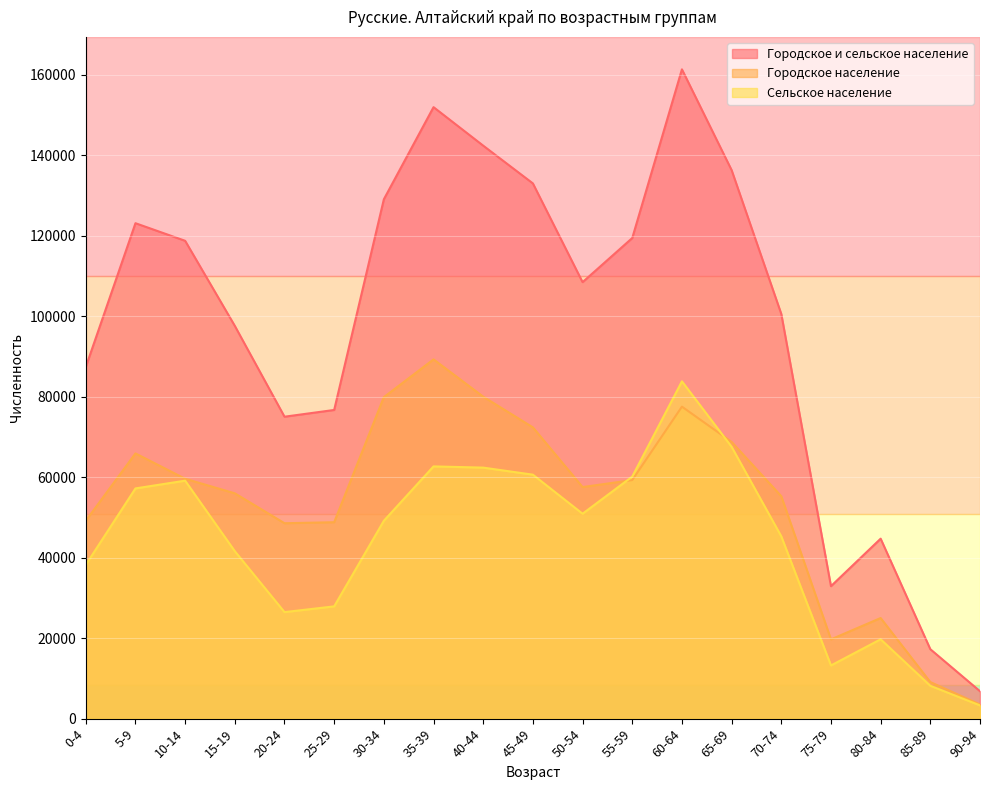

True or false: Городское население and Городское и сельское население intersect in this chart.

False